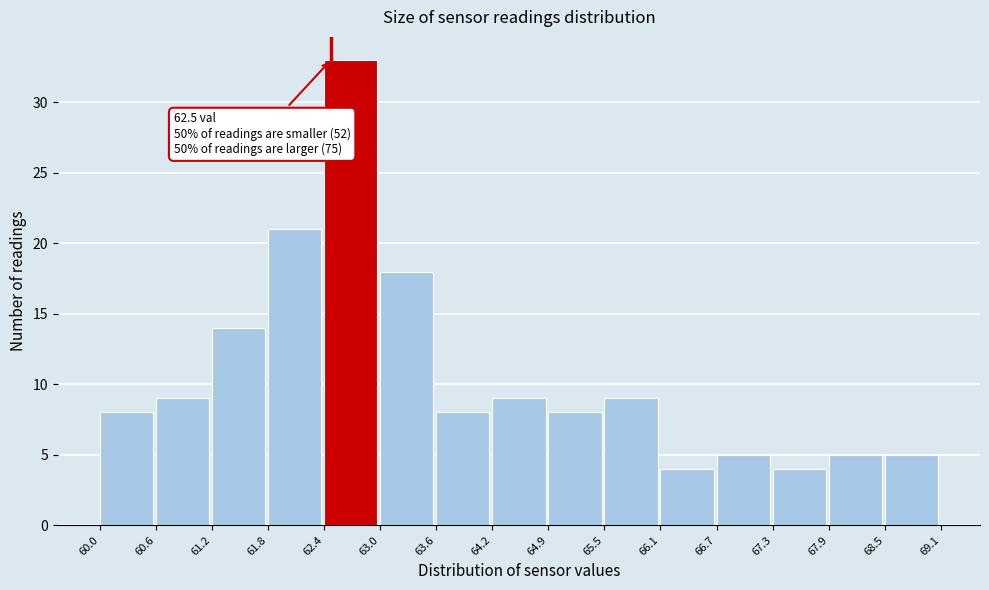

Over which range of the x-axis is the bar tallest?

62.4 to 63.0